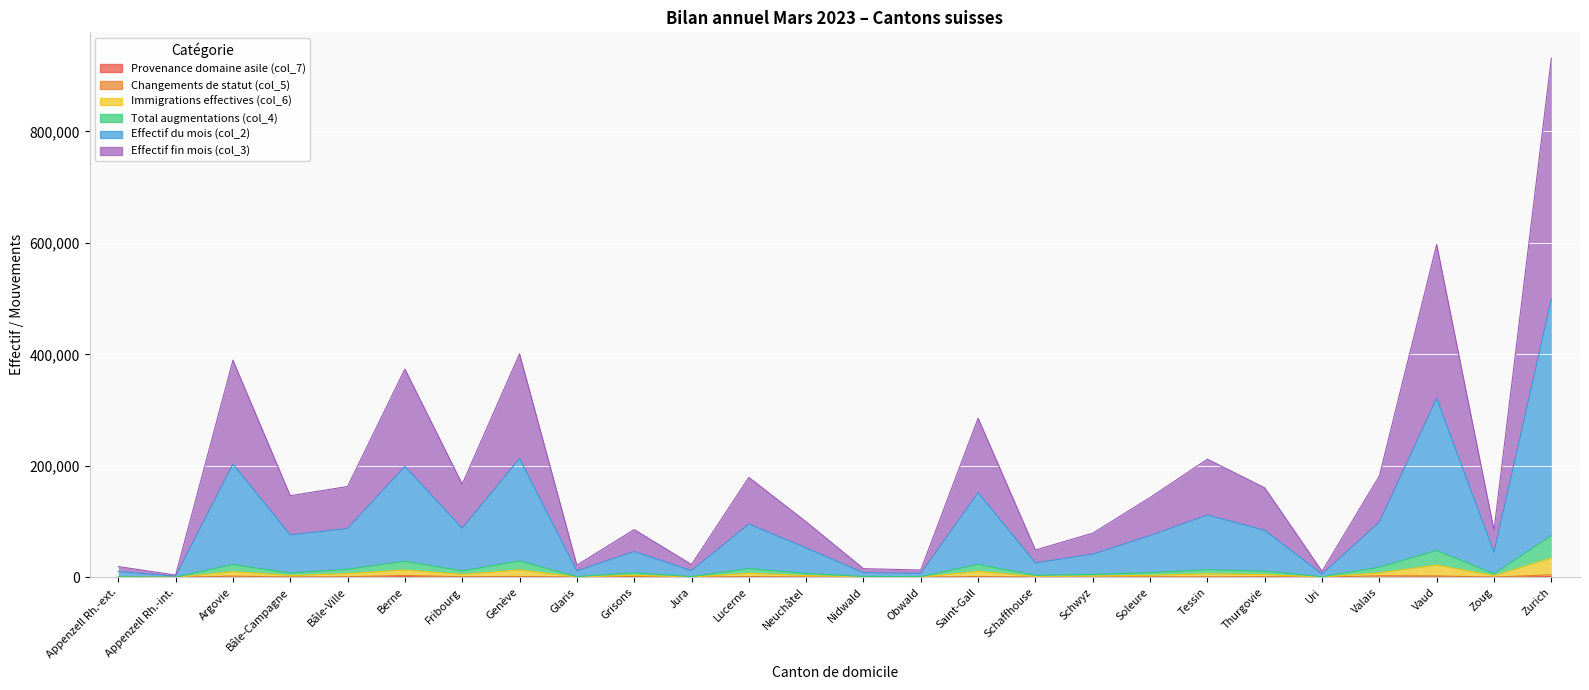

Which series has the widest spread of values?

Effectif du mois (col_2)